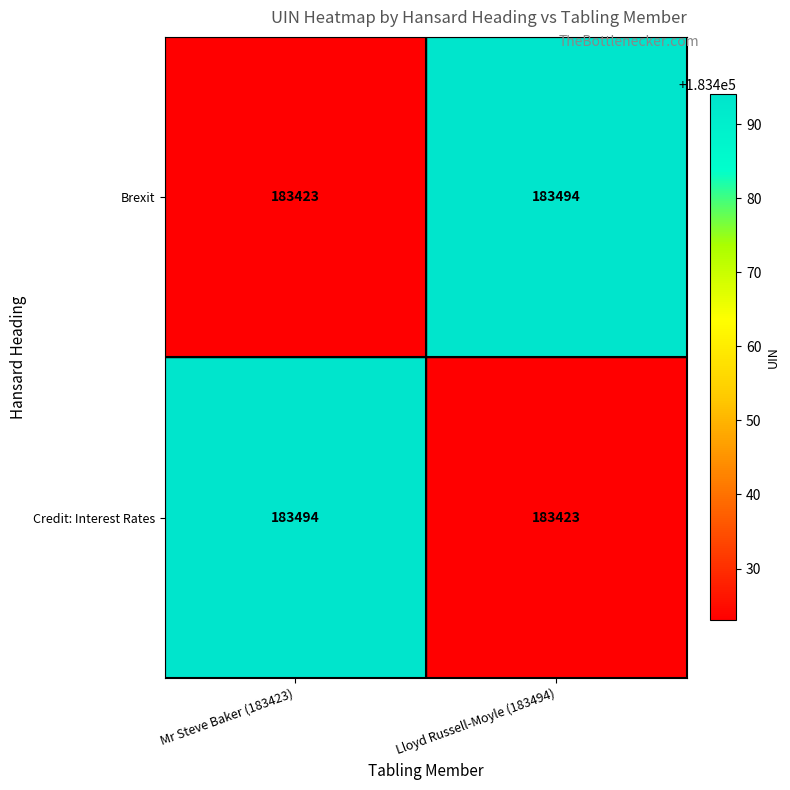

What is the lowest value of the Brexit series?

183423